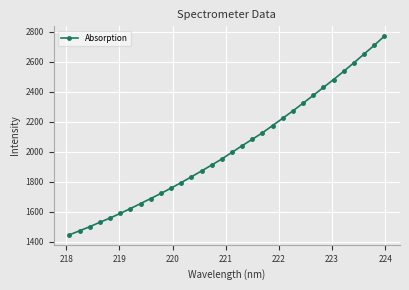

Reading left to right, transcribe all the data shown in this chart.

1447.0	1474.2	1501.3	1530.9	1559.1	1590.1	1622.0	1655.4	1689.1	1722.9	1758.5	1795.4	1833.5	1872.8	1912.3	1952.8	1997.2	2041.1	2084.2	2127.0	2175.7	2224.2	2273.1	2324.4	2376.2	2429.2	2481.8	2536.5	2593.2	2651.2	2709.2	2770.3